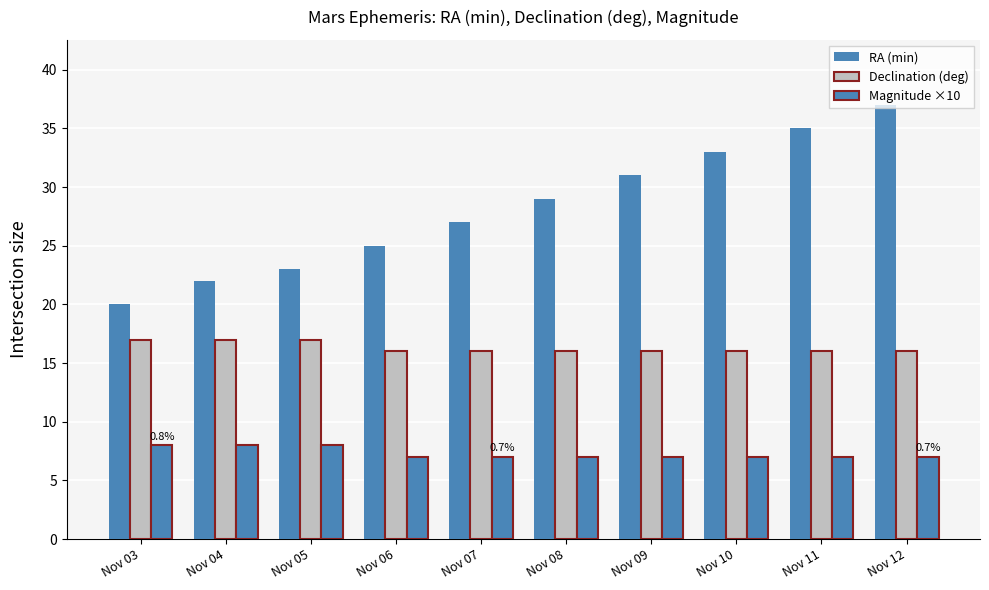

How many bars are there in each group?

3